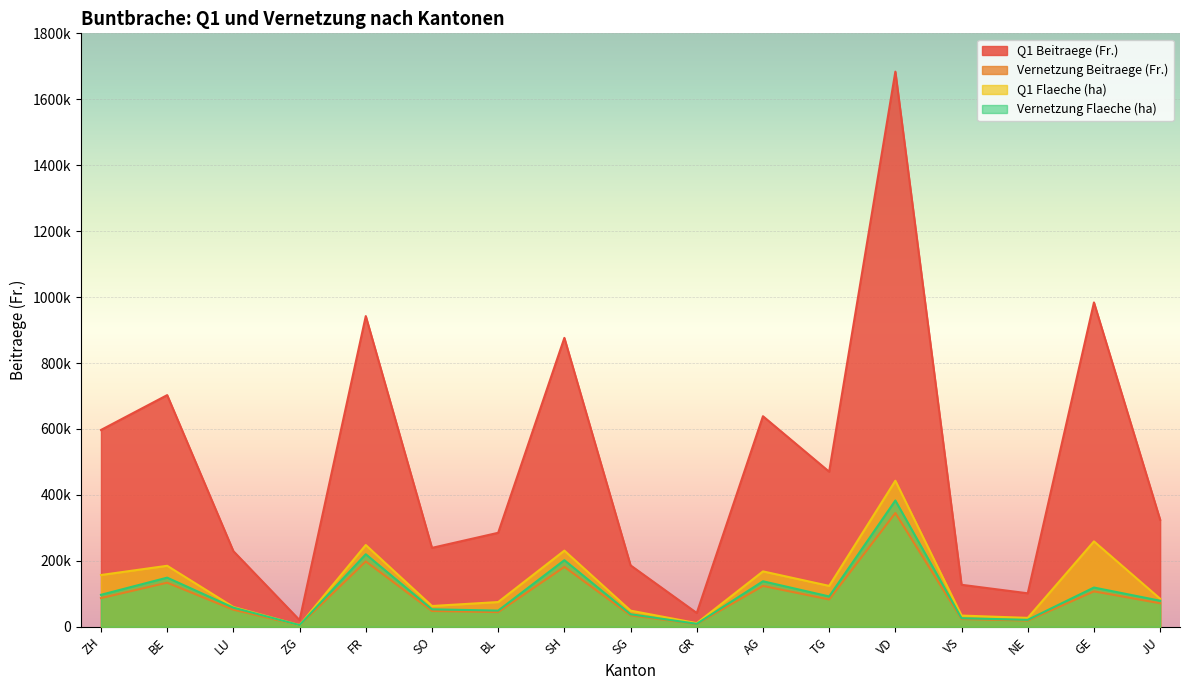

At how many categories does at least one series exceed 978647?

2